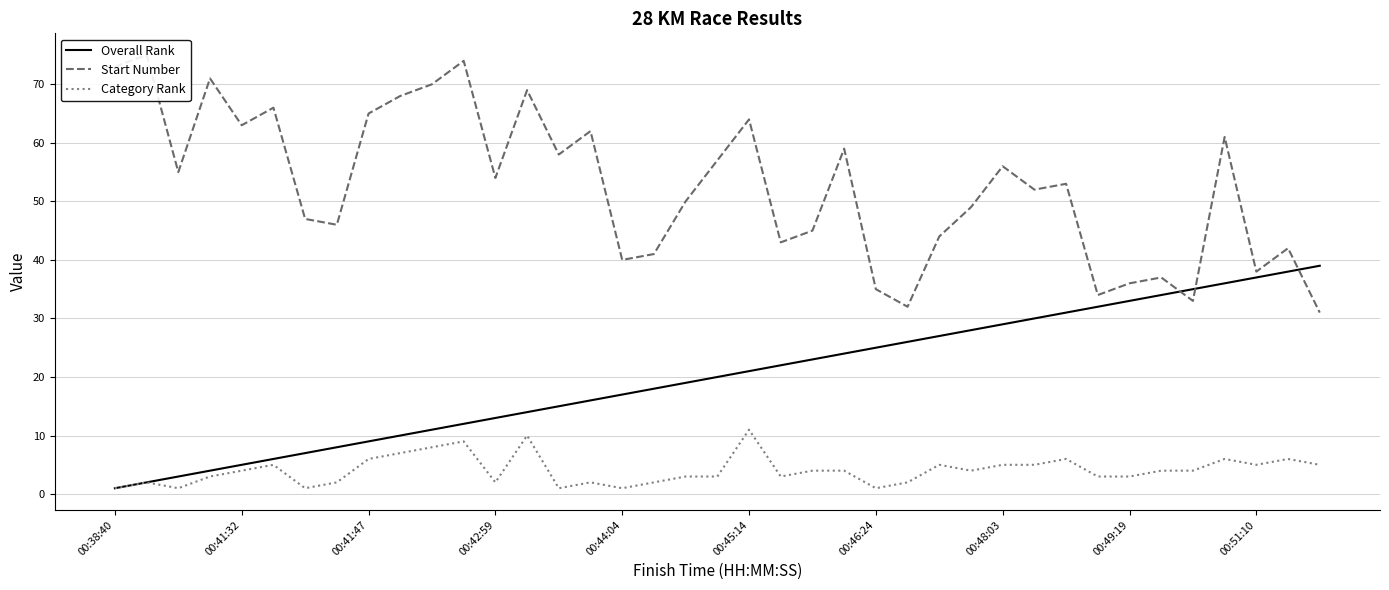

What is the difference between the maximum and minimum values in the Overall Rank series?

38